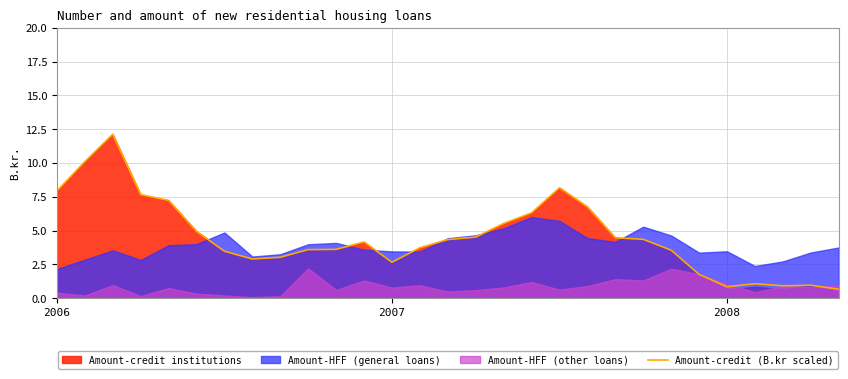

Between 22 and 5, which is larger?

5